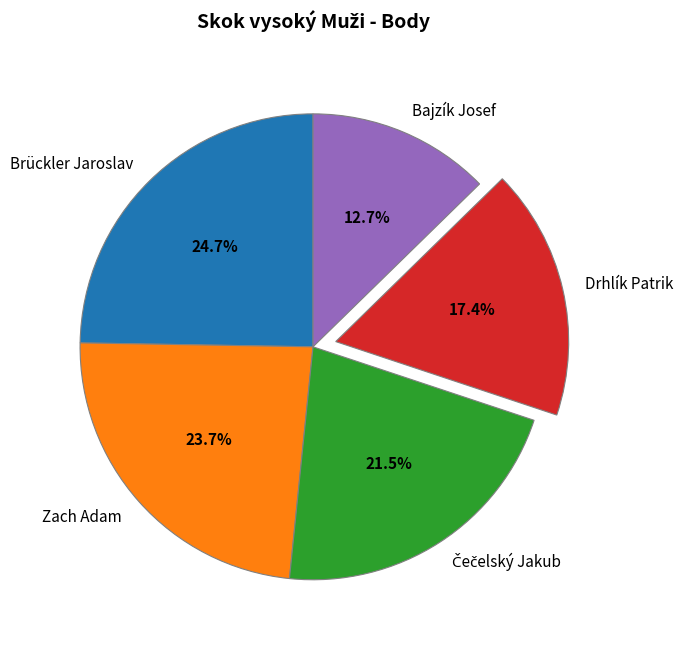

How many slices are in this pie chart?

5